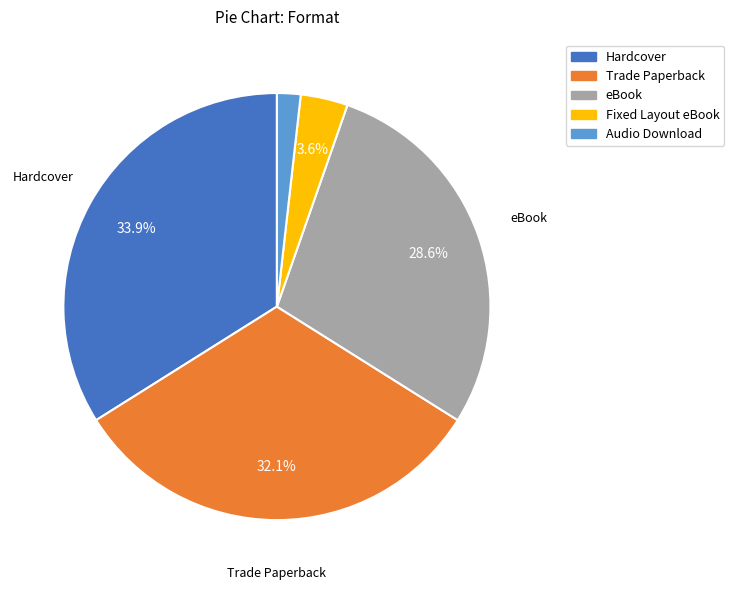

Which slice is the smallest?

Audio Download